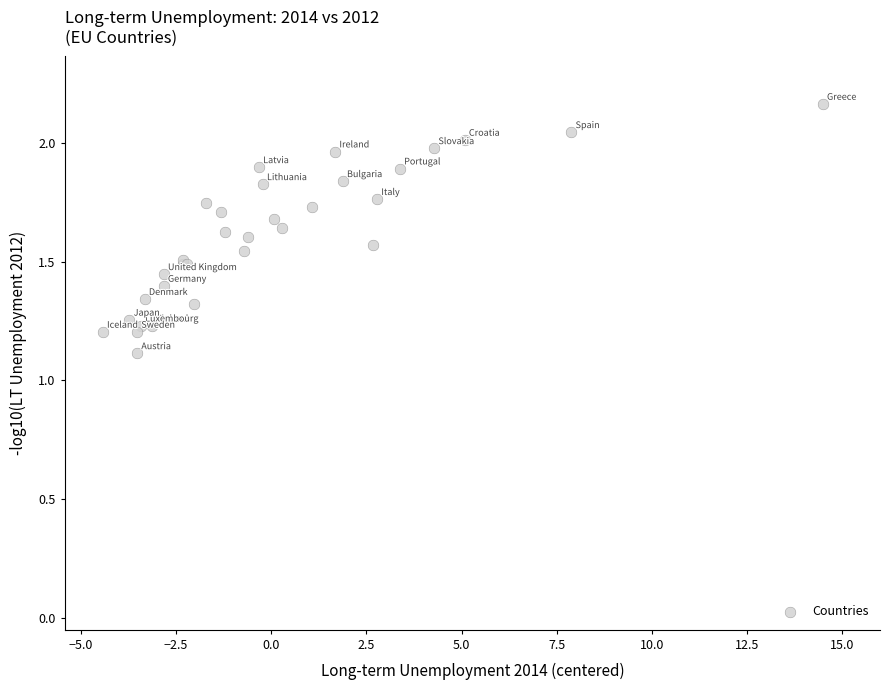

What Y value in the scatter plot is closest to 1?

1.1